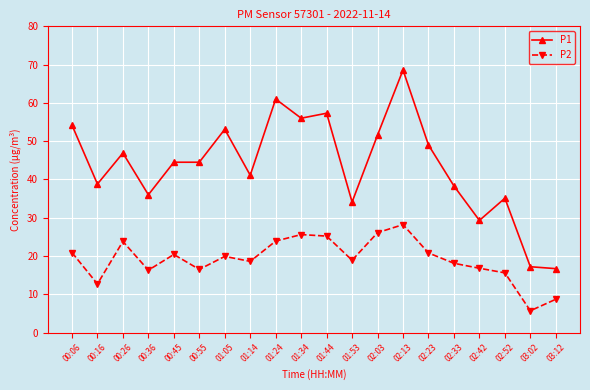

In P2, how many points are lower than both neighbors (excluding endpoints)?

6